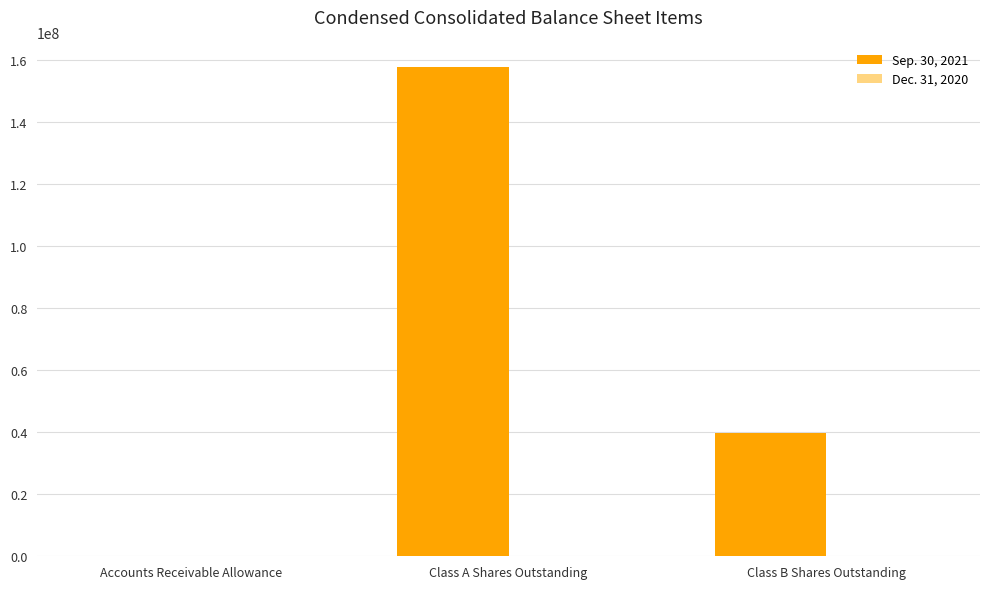

What is the greatest value displayed?

157918049